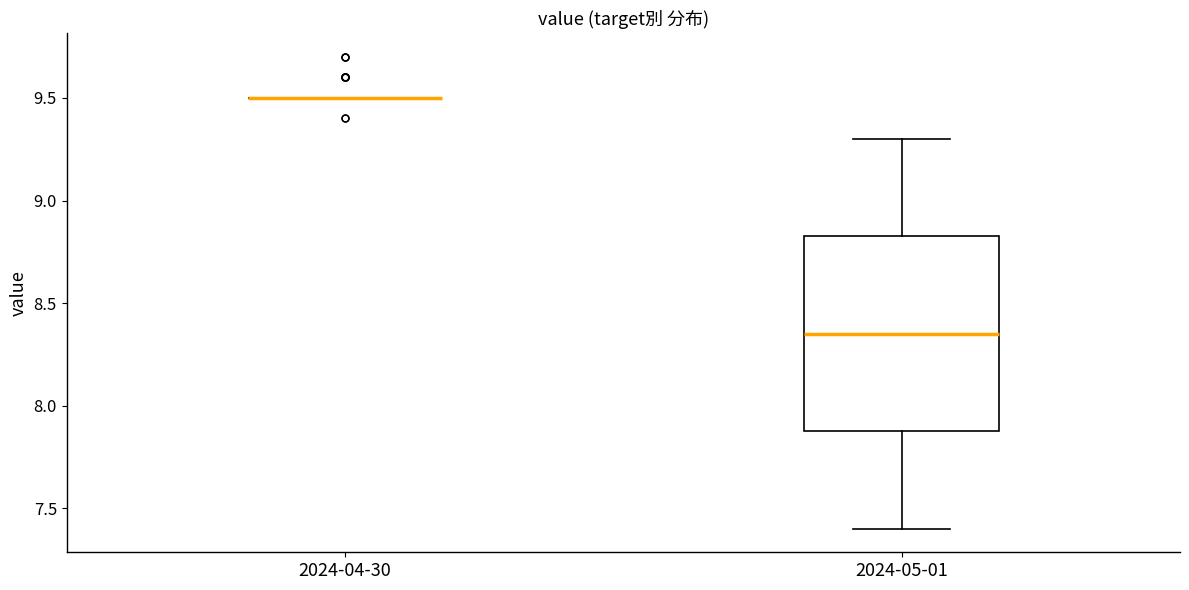

Reading left to right, transcribe this box plot: for each box, give where its median line is, the range the box spans, and where its two whiskers end, as read against the y-axis. The values are not printed on the chart, so give them approximately, as read against the axis.

2024-04-30: box collapsed to a line at 9.50, whiskers 9.50 to 9.50
2024-05-01: median 8.35, box 7.90 to 8.85, whiskers 7.40 to 9.30